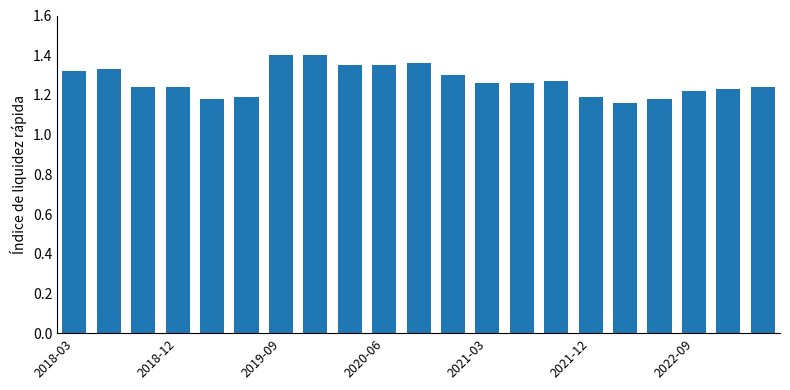

How many values are between 1 and 2?

21